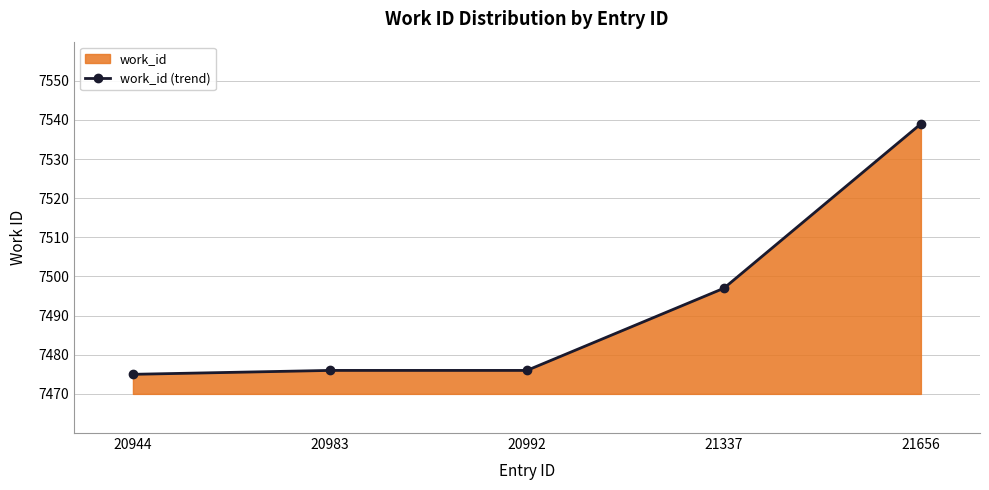

How many lines are shown in the chart?

1